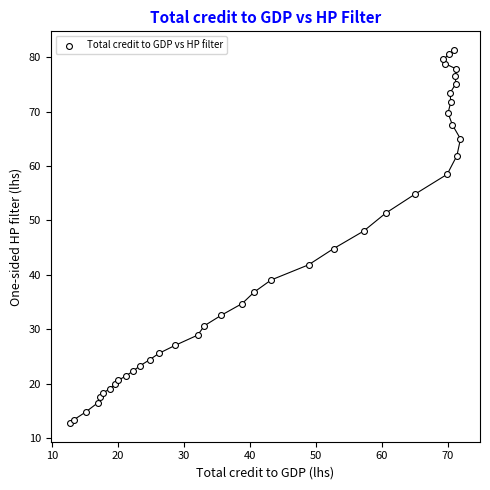

What Y value in the scatter plot is closest to 47?

48.0